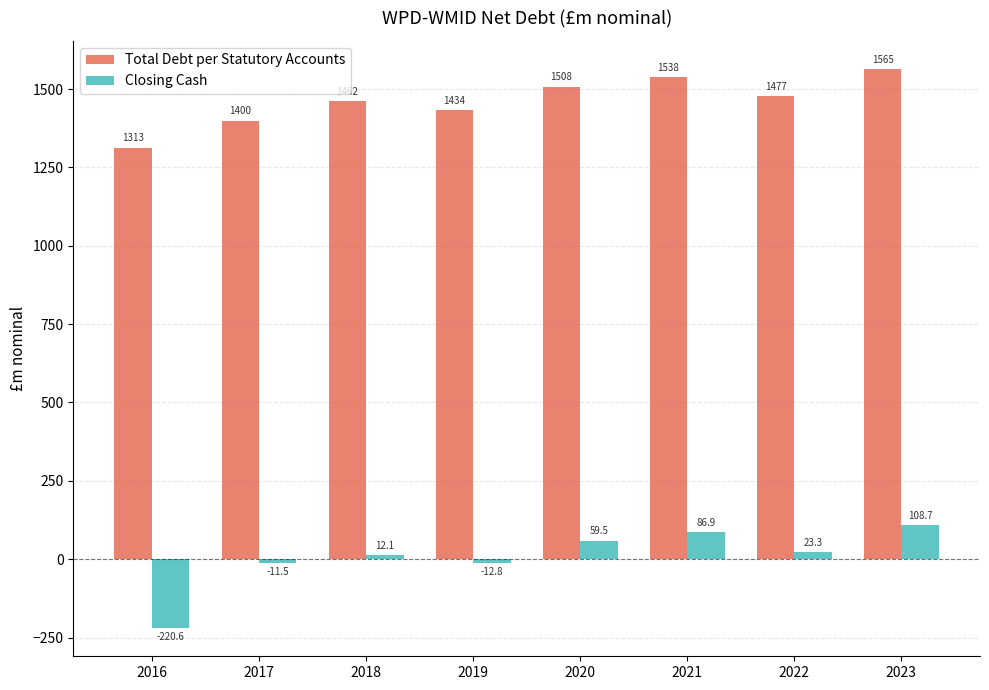

How many groups of bars are there?

8